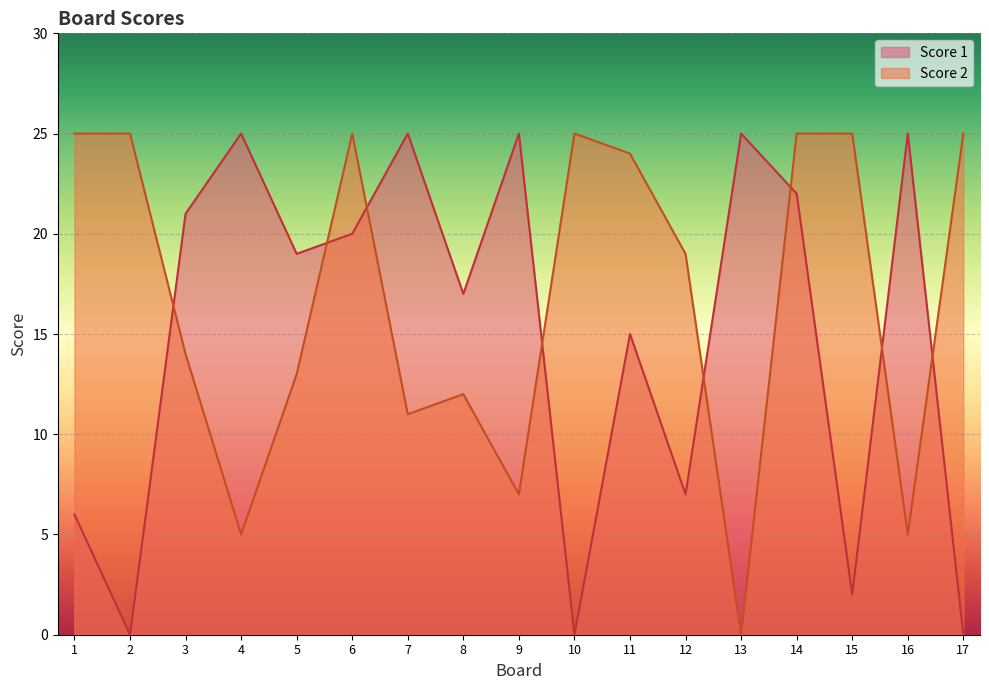

Reading right to left, transcribe all the data shown in this chart.

Score 1: 17=0	16=25	15=2	14=22	13=25	12=7	11=15	10=0	9=25	8=17	7=25	6=20	5=19	4=25	3=21	2=0	1=6
Score 2: 17=25	16=5	15=25	14=25	13=0	12=19	11=24	10=25	9=7	8=12	7=11	6=25	5=13	4=5	3=14	2=25	1=25